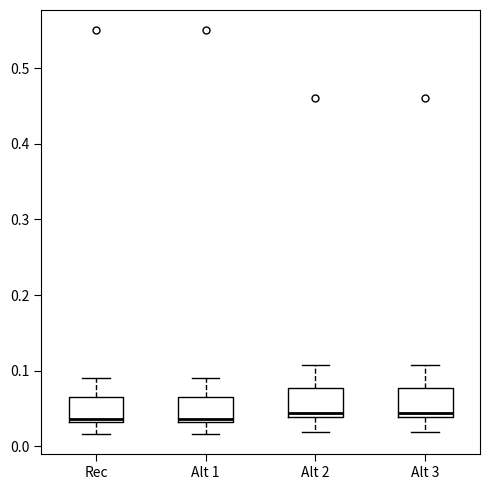

Reading left to right, read every box against the y-axis: the position of its median line, the range the box covers, and the ends of its whiskers. The values are not printed on the chart, so give them approximately, as read against the axis.

Rec: median 0.04, box 0.03 to 0.06, whiskers 0.02 to 0.09
Alt 1: median 0.04, box 0.03 to 0.06, whiskers 0.02 to 0.09
Alt 2: median 0.04 (just above the box's lower edge), box 0.04 to 0.08, whiskers 0.02 to 0.11
Alt 3: median 0.04 (just above the box's lower edge), box 0.04 to 0.08, whiskers 0.02 to 0.11